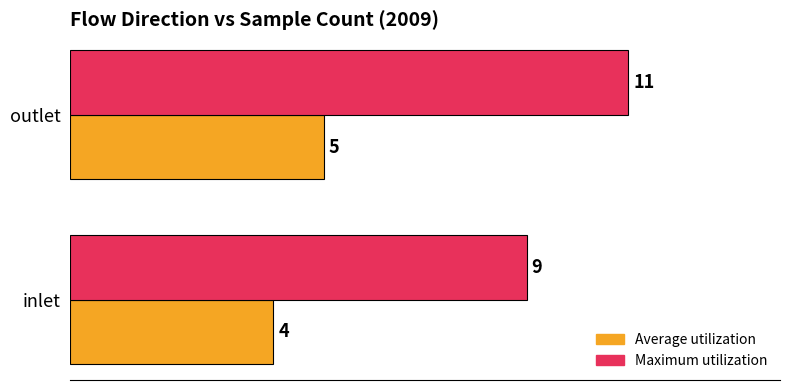

What is the smallest value displayed?

4